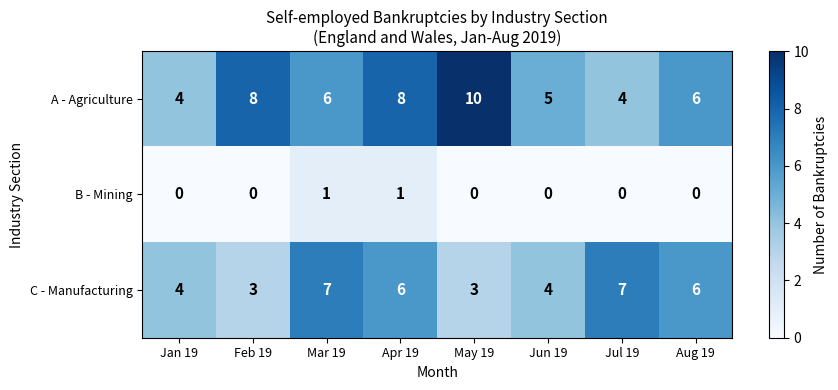

What is the maximum value shown in the chart?

10